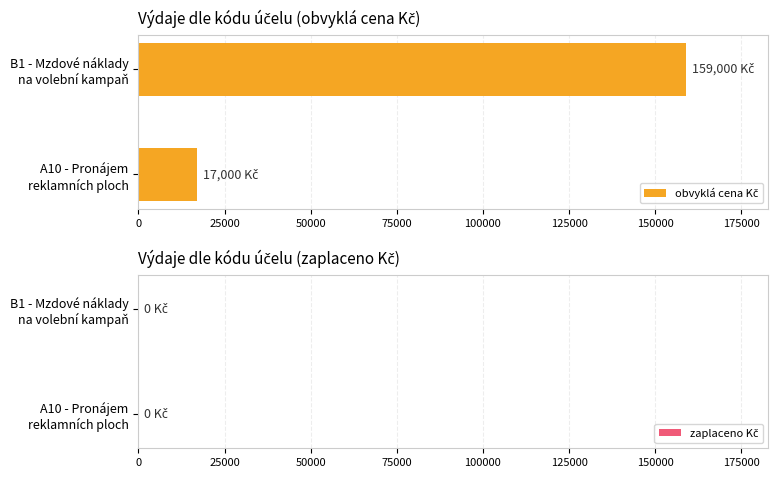

What is the sum of all values?

176000